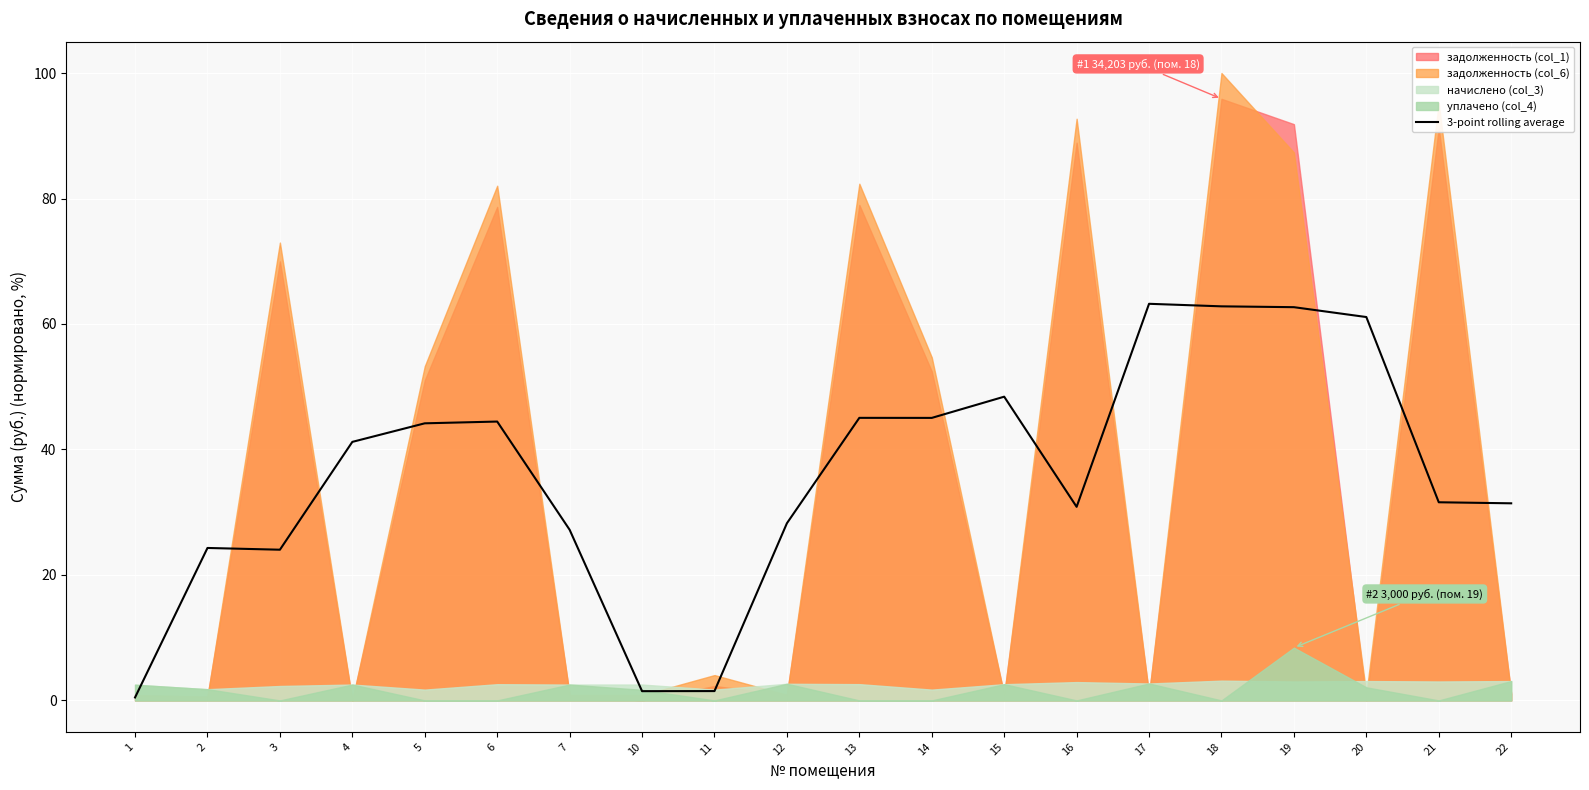

Between 18 and 17, which is larger?

17